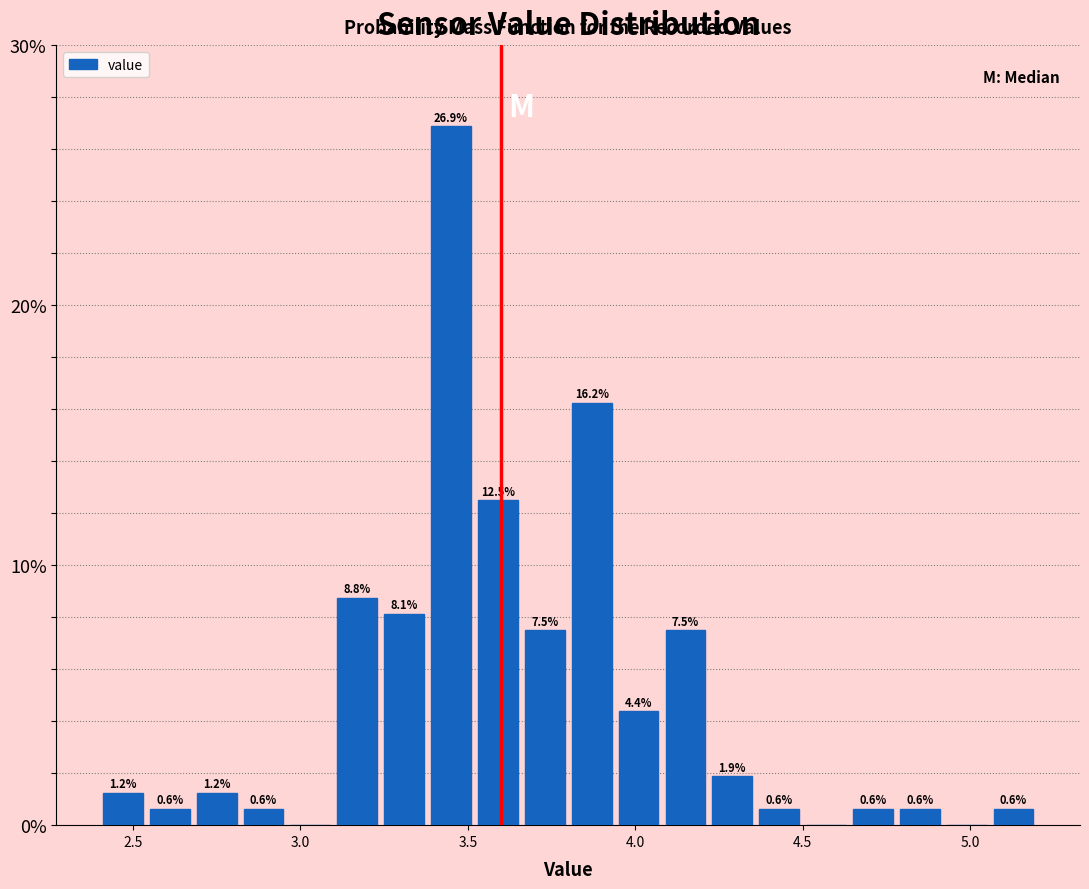

Around what value on the x-axis is the tallest bar? Give the approximate position of its centre, as read against the axis.

3.45